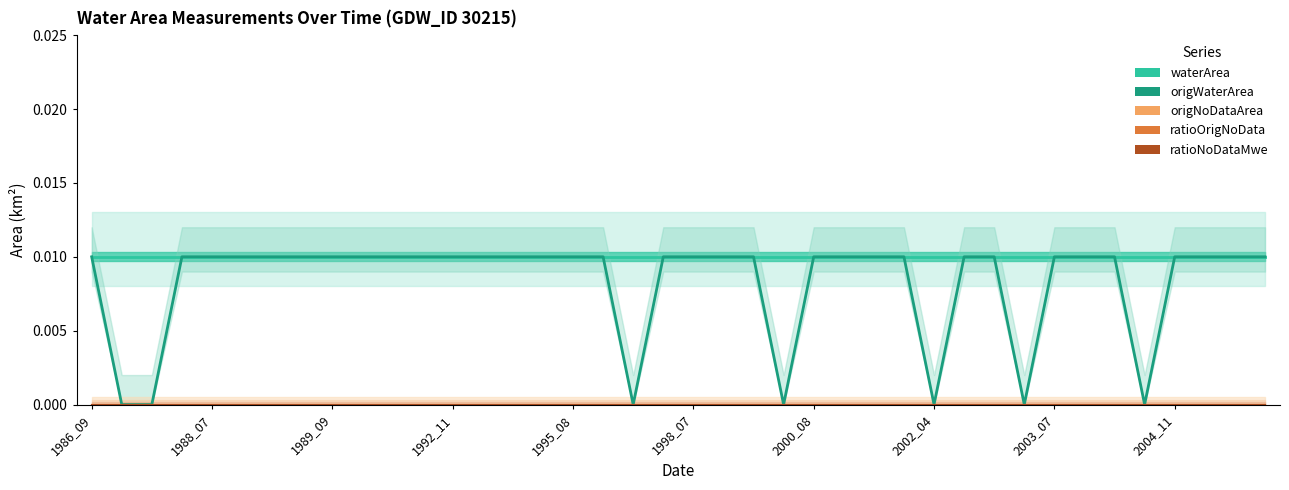

What is the sum of all origWaterArea values?

0.3